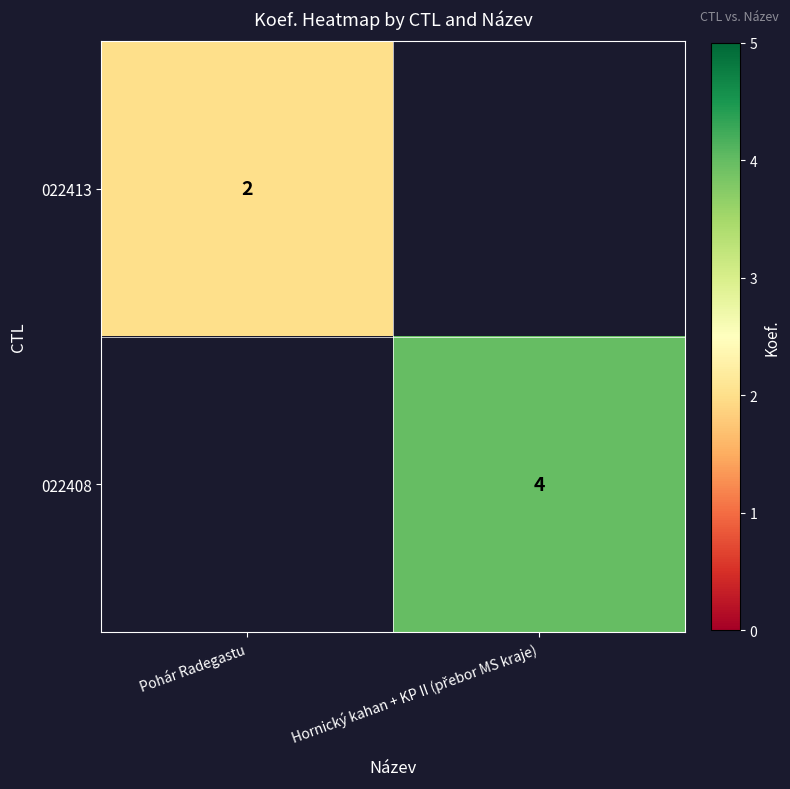

The value of 022413 at Pohár Radegastu is 2. True or false?

True